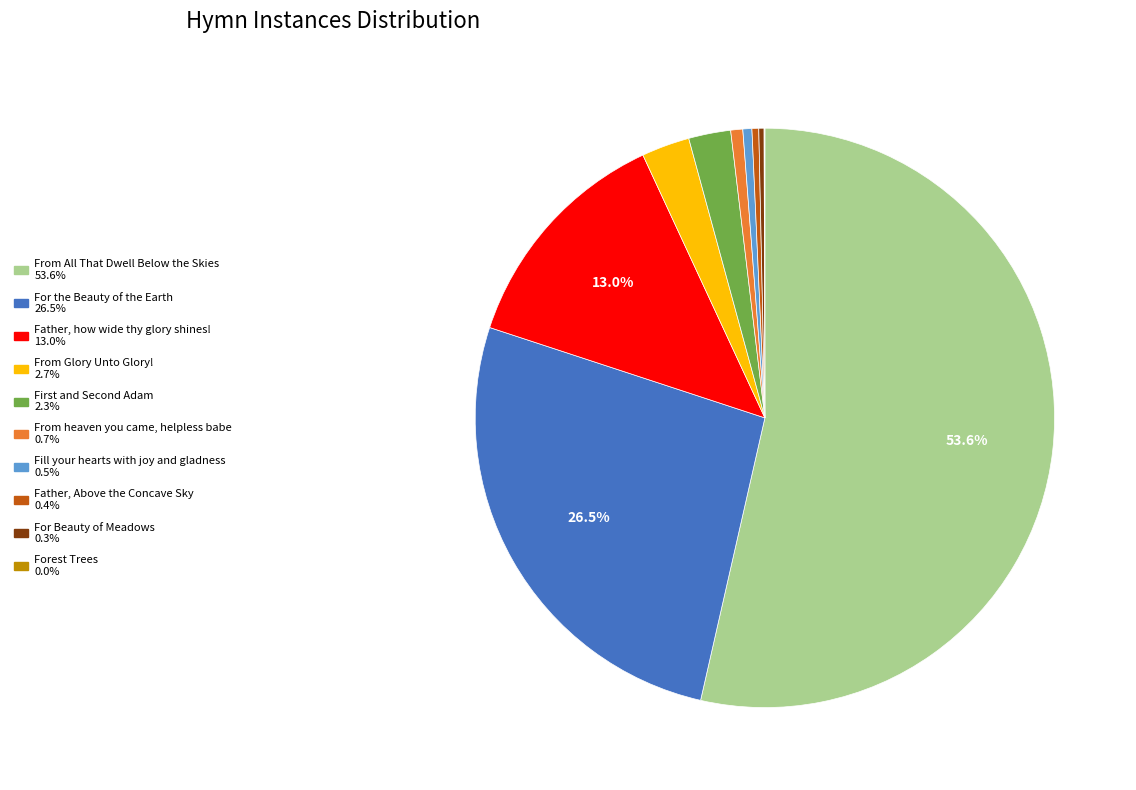

Is the sum of From Glory Unto Glory! 2.7% and For the Beauty of the Earth 26.5% greater than half?

No